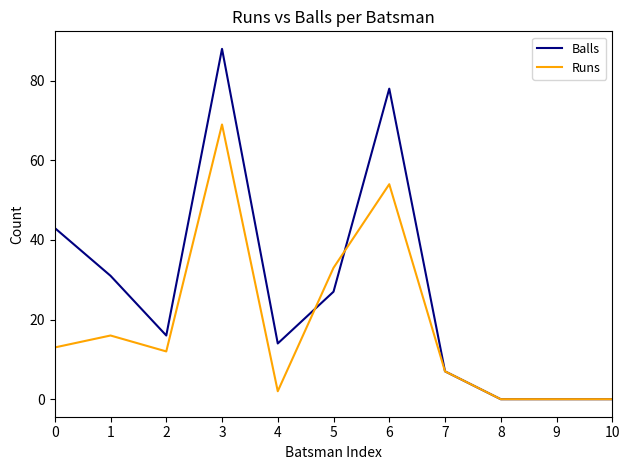

True or false: Balls and Runs intersect in this chart.

True